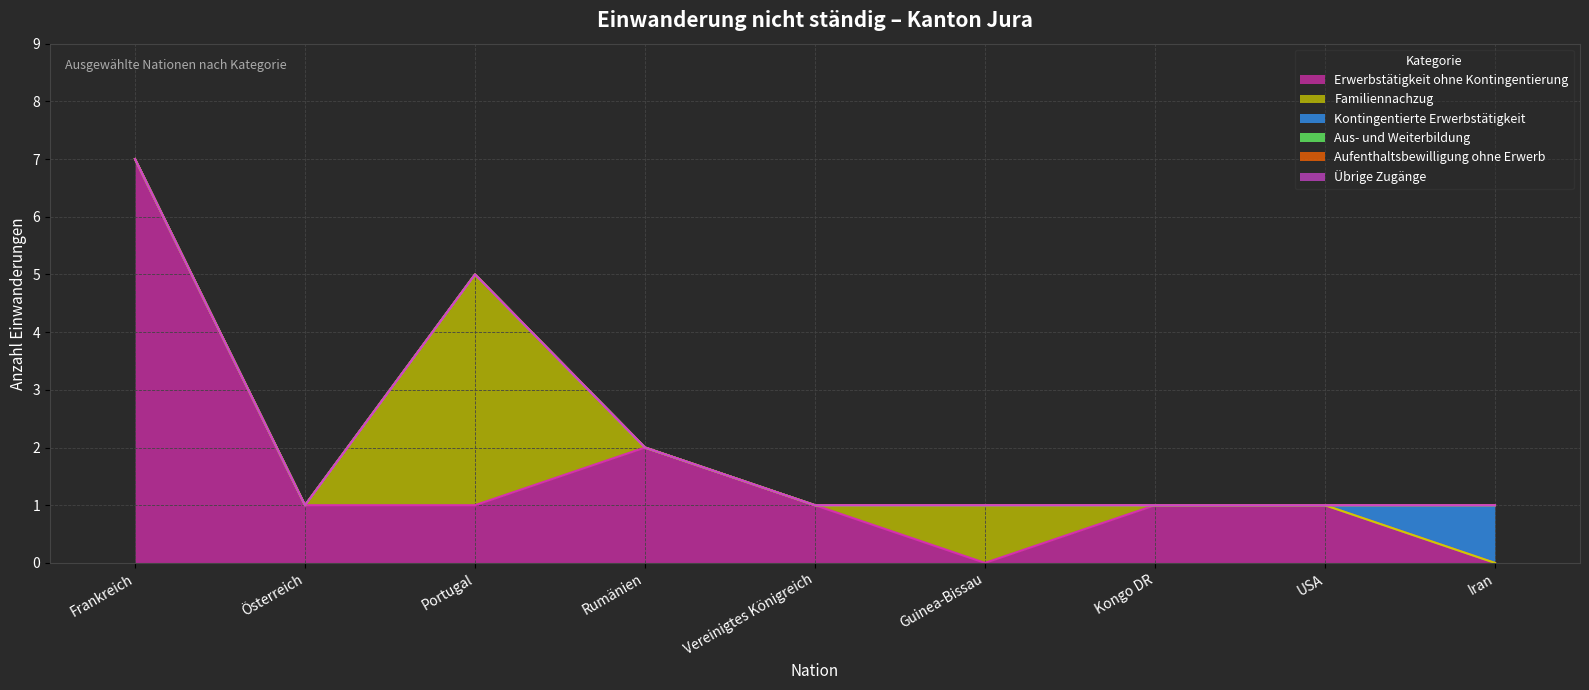

What is the value of the Erwerbstätigkeit ohne Kontingentierung point at the 2nd from the left?

1